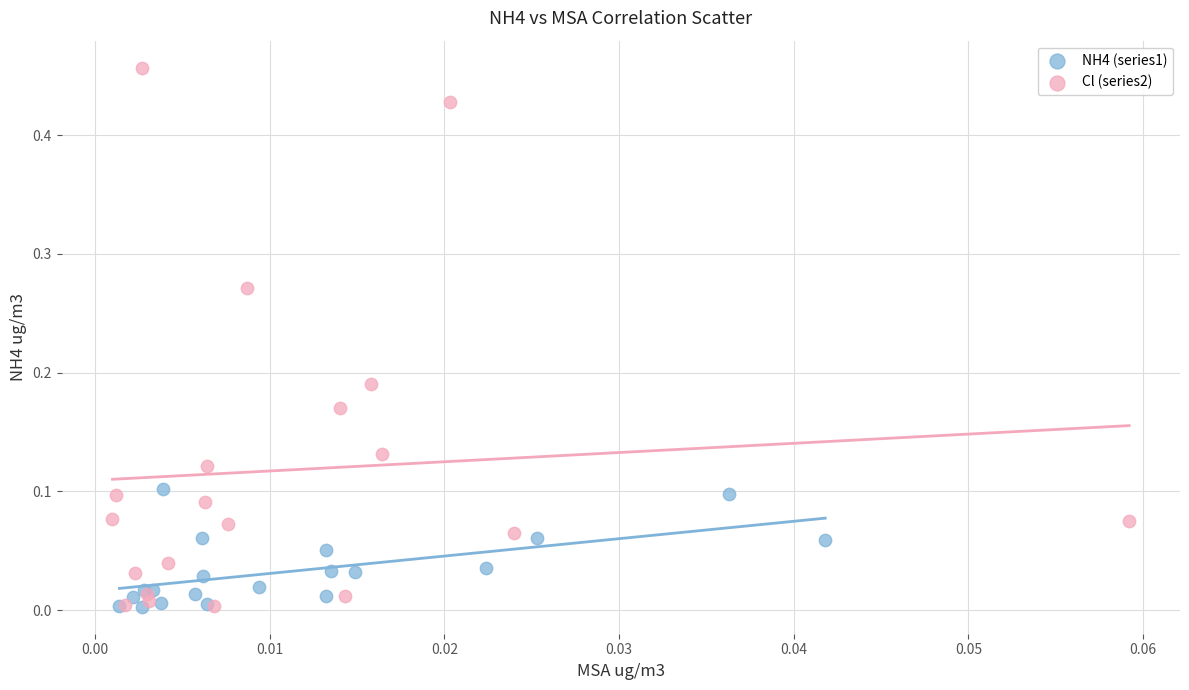

What are all the series names shown in the legend?

NH4 (series1), Cl (series2)